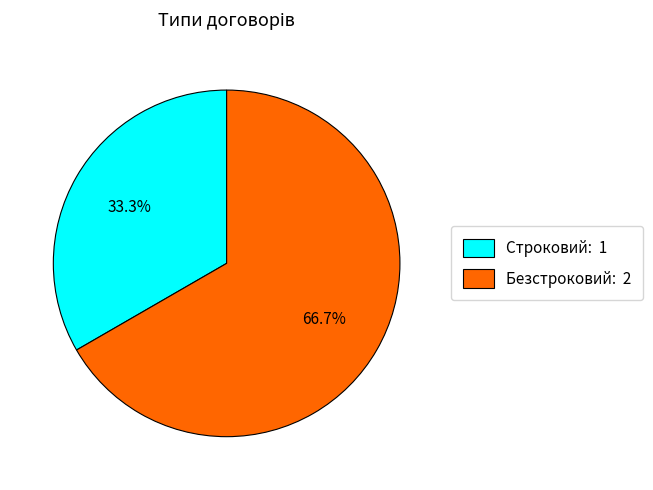

Rank the categories by value from lowest to highest.

Строковий, Безстроковий